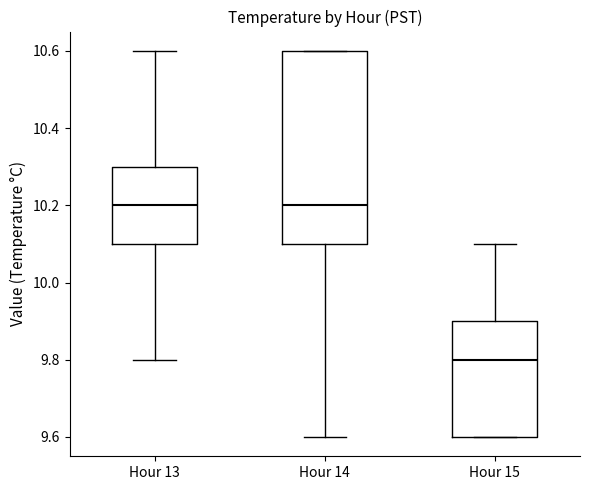

Reading left to right, read every box against the y-axis: the position of its median line, the range the box covers, and the ends of its whiskers. The values are not printed on the chart, so give them approximately, as read against the axis.

Hour 13: median 10.2, box 10.1 to 10.3, whiskers 9.8 to 10.6
Hour 14: median 10.2, box 10.1 to 10.6, whiskers 9.6 to 10.6
Hour 15: median 9.8, box 9.6 to 9.9, whiskers 9.6 to 10.1